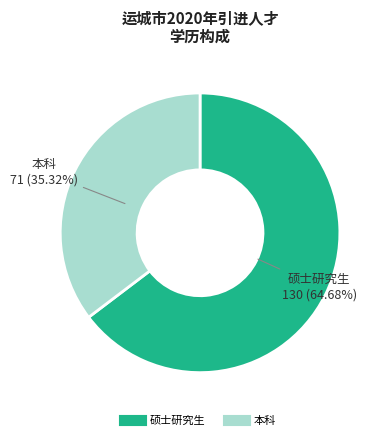

Which slice represents more than half of the pie?

硕士研究生